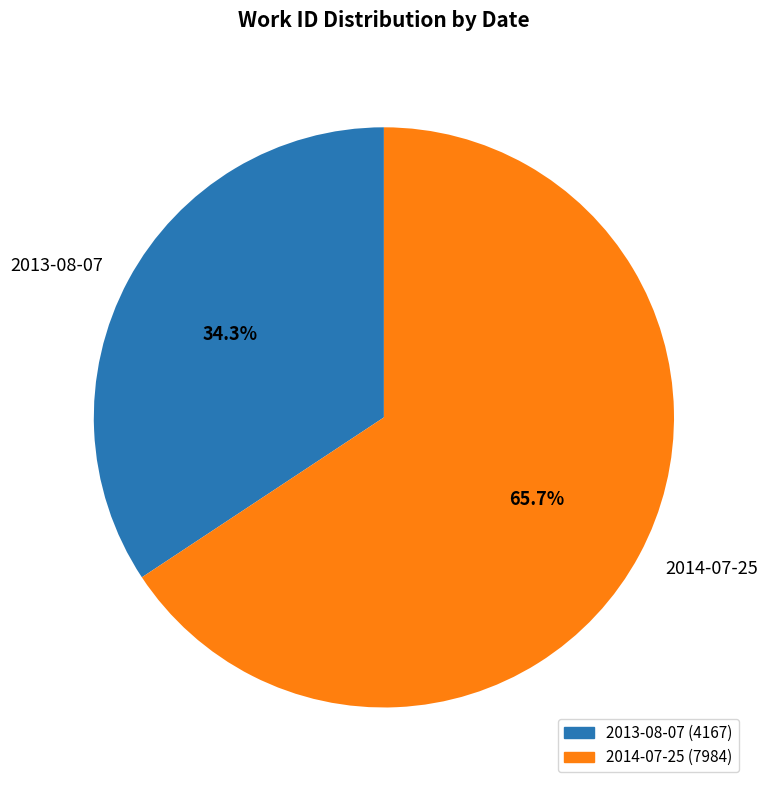

The 2014-07-25 slice represents 54% of the pie. True or false?

False